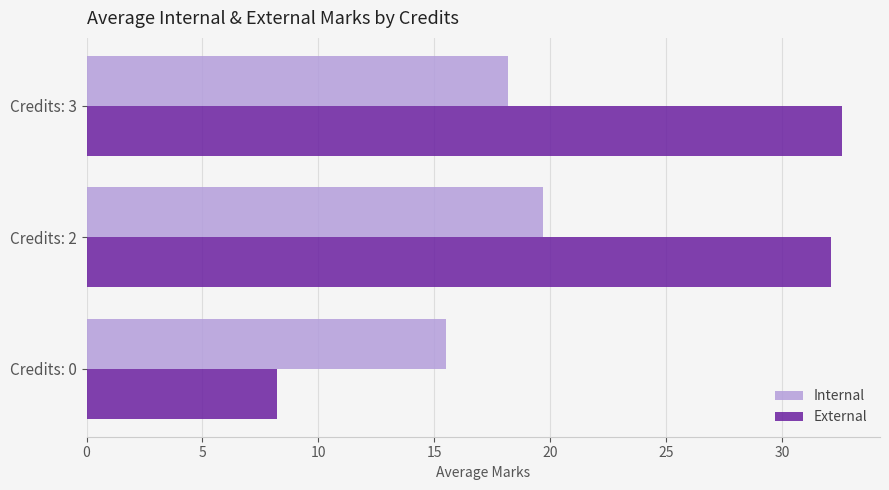

Between Credits: 0 and Credits: 2, which series saw the biggest shift?

External